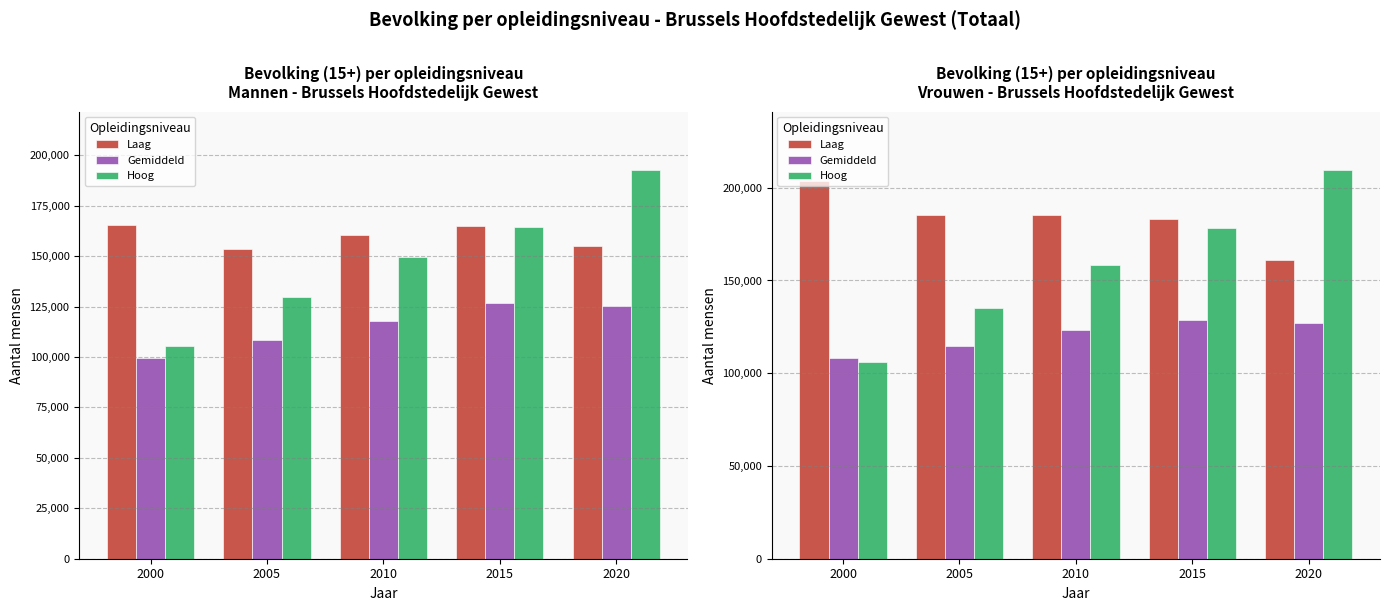

Count the number of data series in this chart.

3